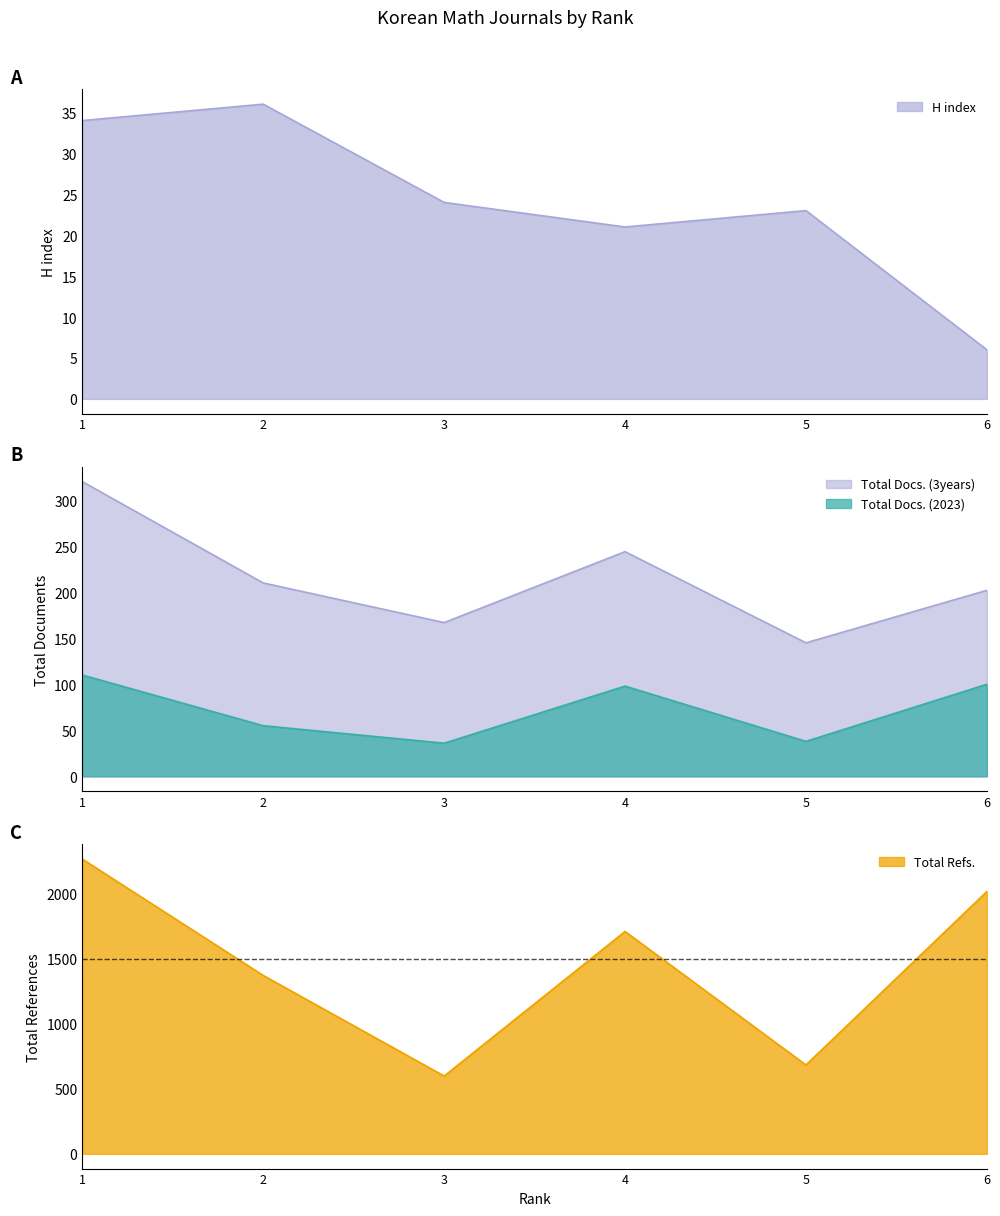

At which category does Total Refs. reach its first local valley?

3